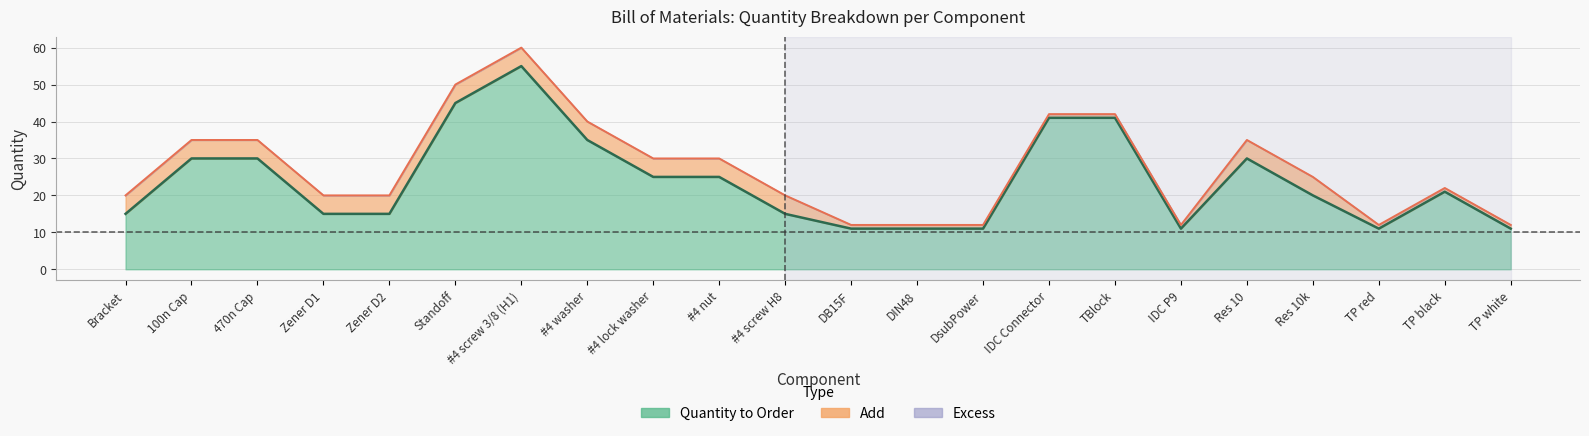

How many interior local peaks does the quantity_to_order series have?

3